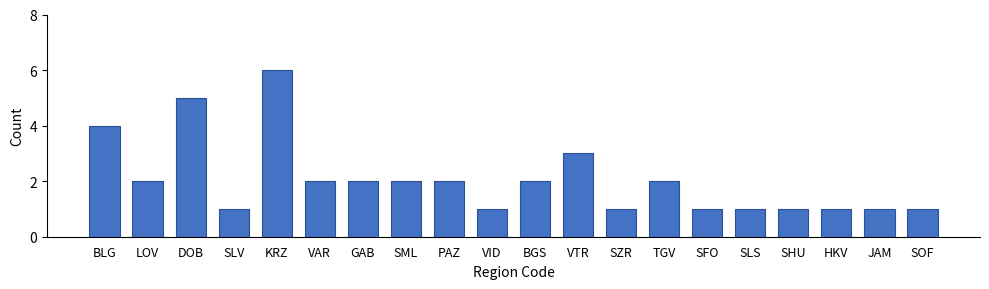

Are the bars horizontal?

No